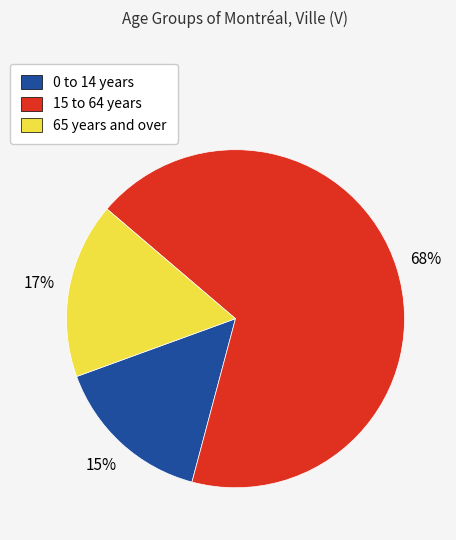

True or false: 15 to 64 years accounts for 68% of the total.

True